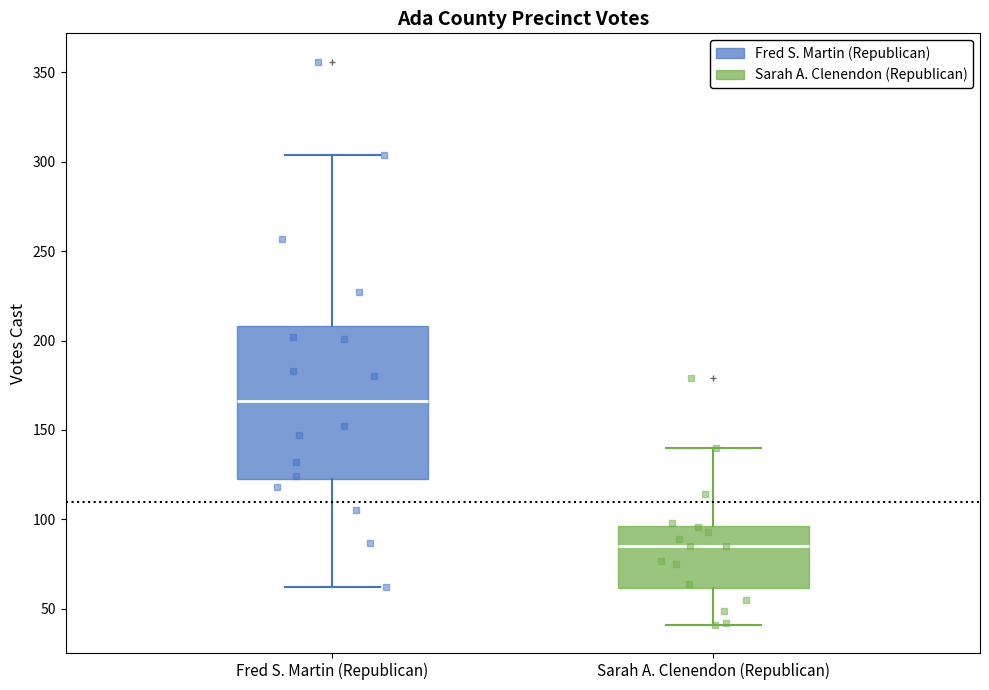

Which box is the tallest, from its lower edge to its upper edge?

Fred S. Martin (Republican)